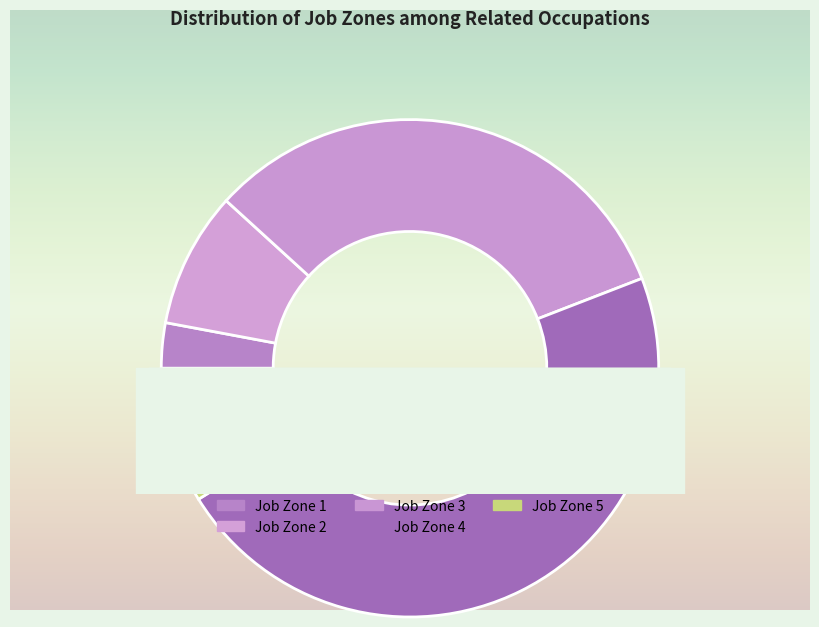

How many slices are in this pie chart?

5